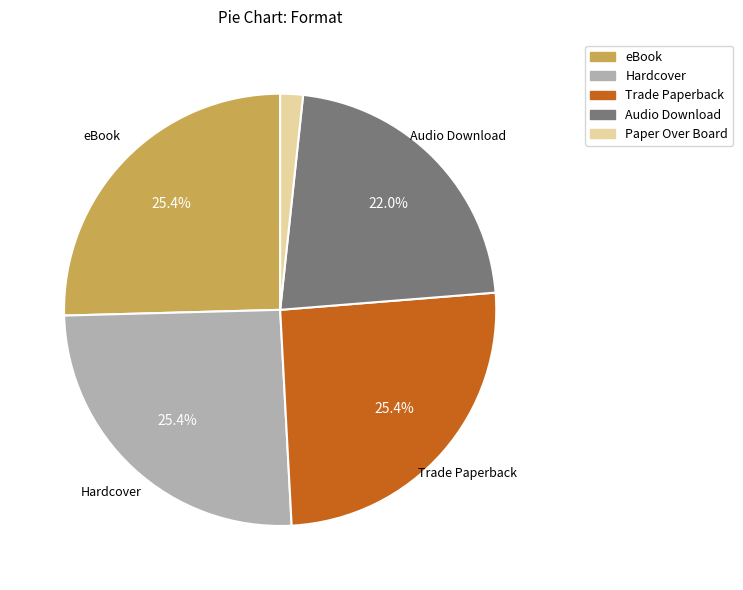

Does eBook represent more than half of the total?

No